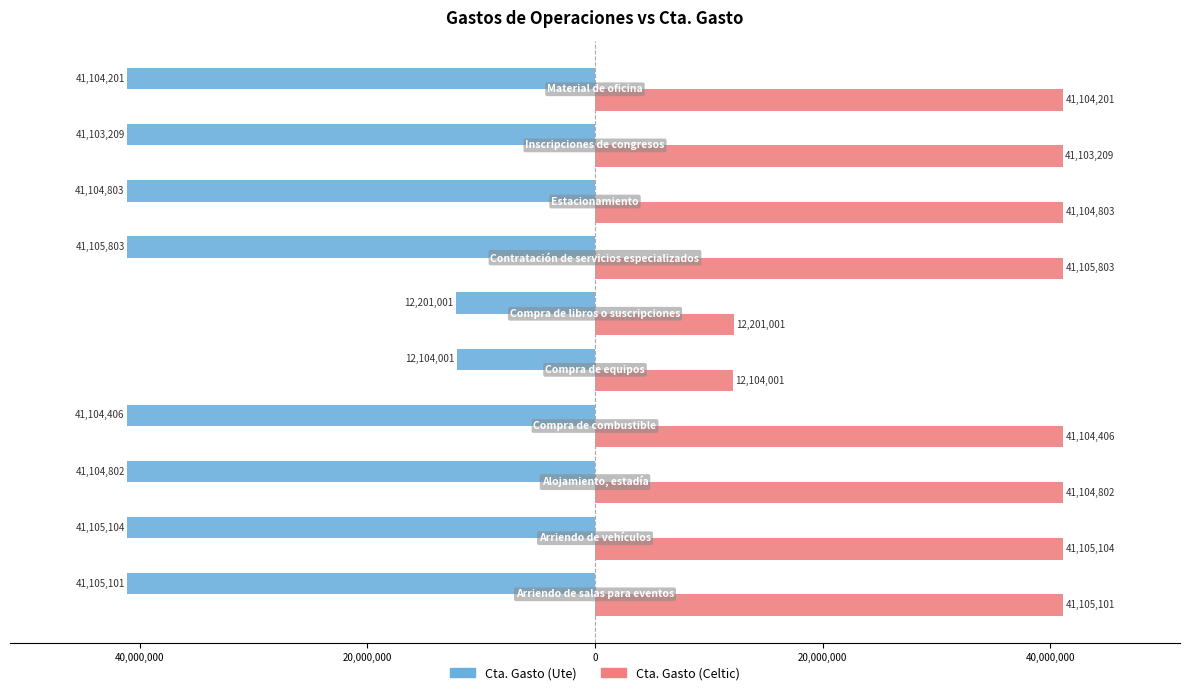

Which series has the largest total across all categories?

Cta. Gasto (Celtic)